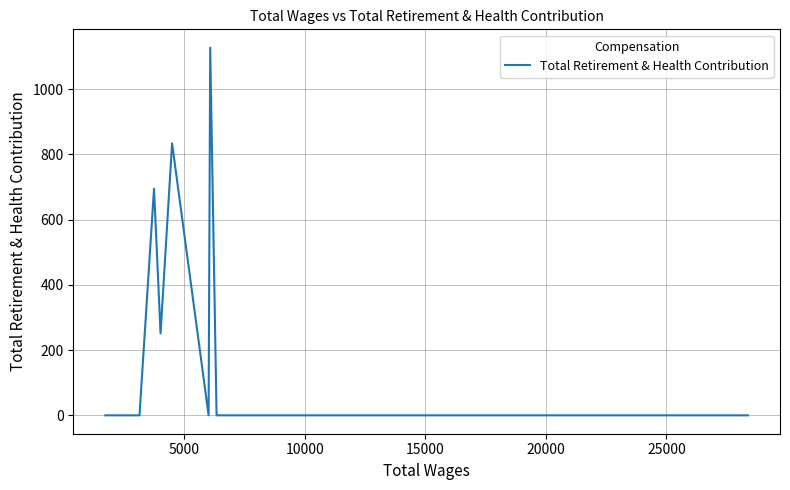

How many interior local valleys (lower than both neighbors) does the data have?

2